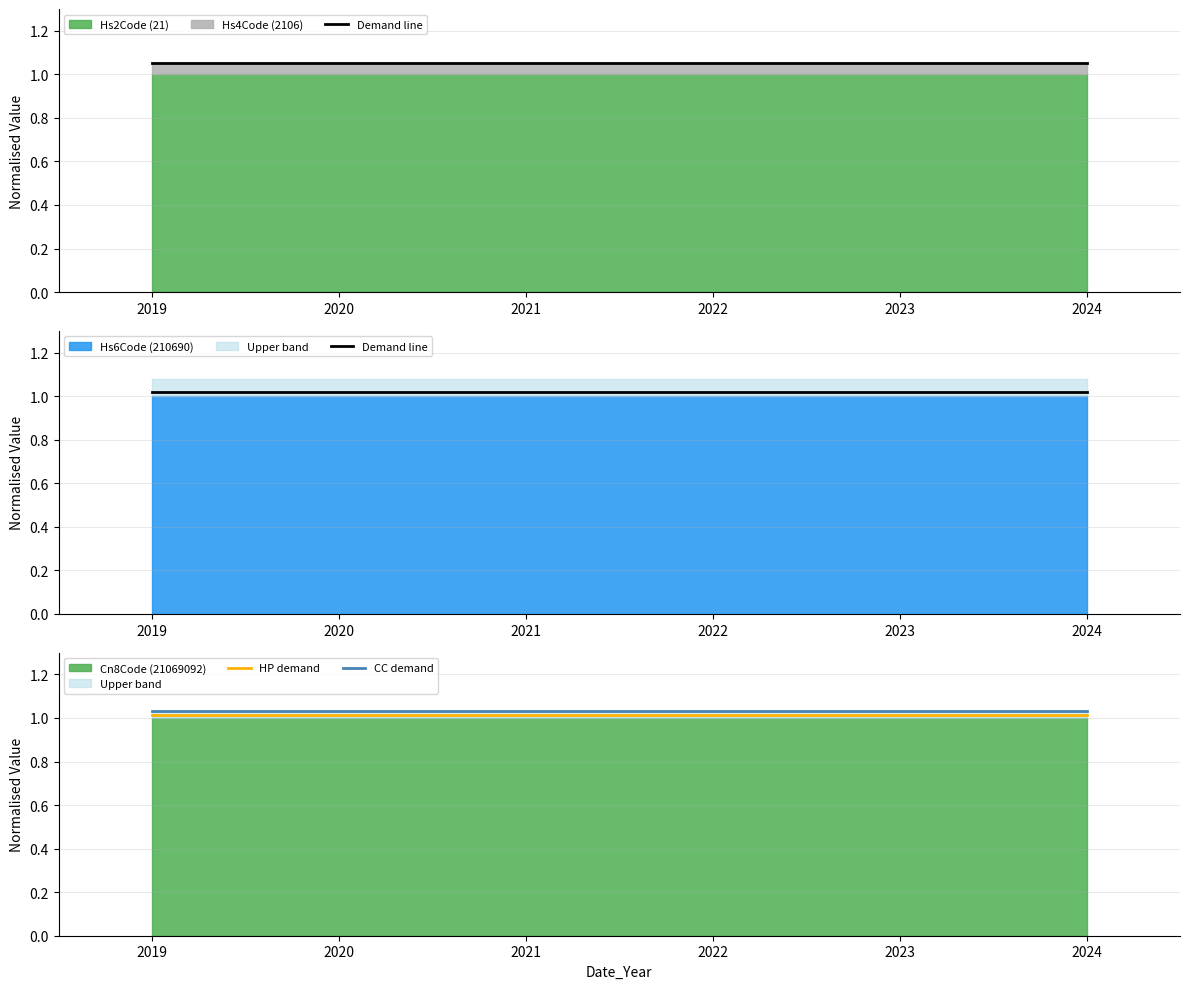

Reading left to right, transcribe all the data shown in this chart.

Demand line: 2019=1.0	2020=1.0	2021=1.0	2022=1.0	2023=1.0	2024=1.0
HP demand: 2019=1.0	2020=1.0	2021=1.0	2022=1.0	2023=1.0	2024=1.0
CC demand: 2019=1.0	2020=1.0	2021=1.0	2022=1.0	2023=1.0	2024=1.0